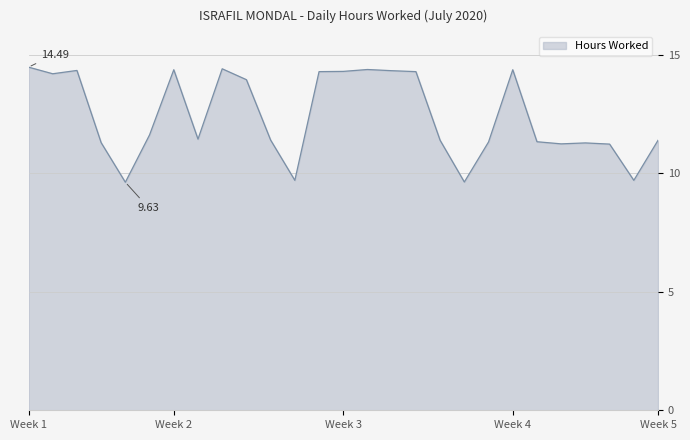

What is the greatest value displayed?

14.5